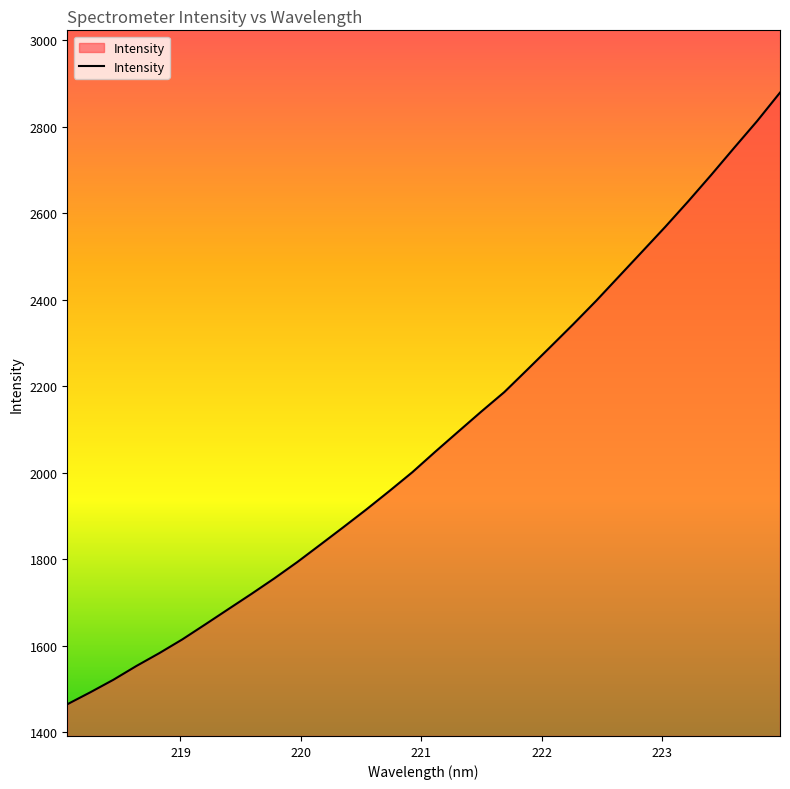

What is the maximum value shown in the chart?

2878.4